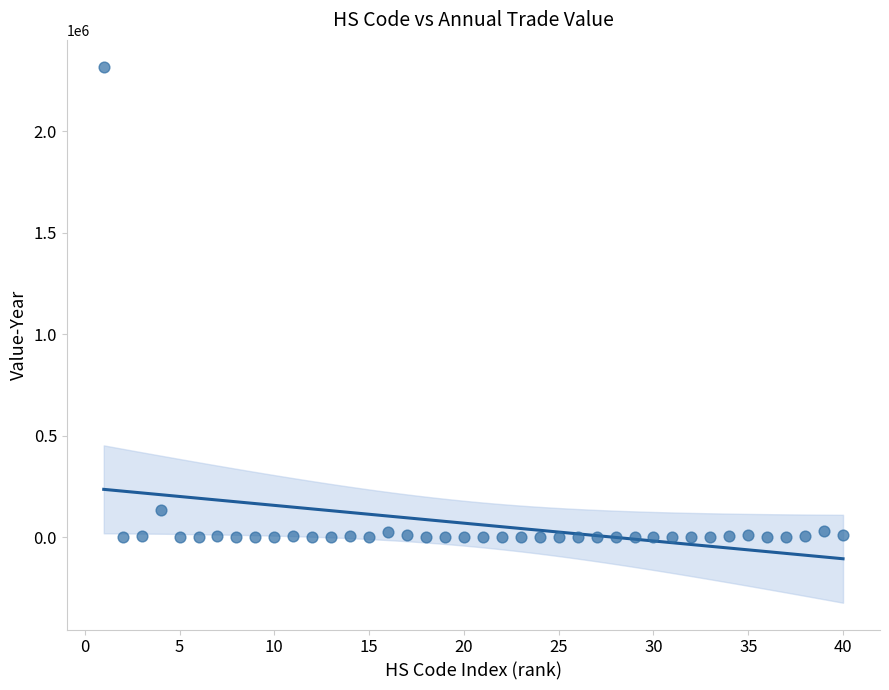

What is the range of X values (max minus min)?

39